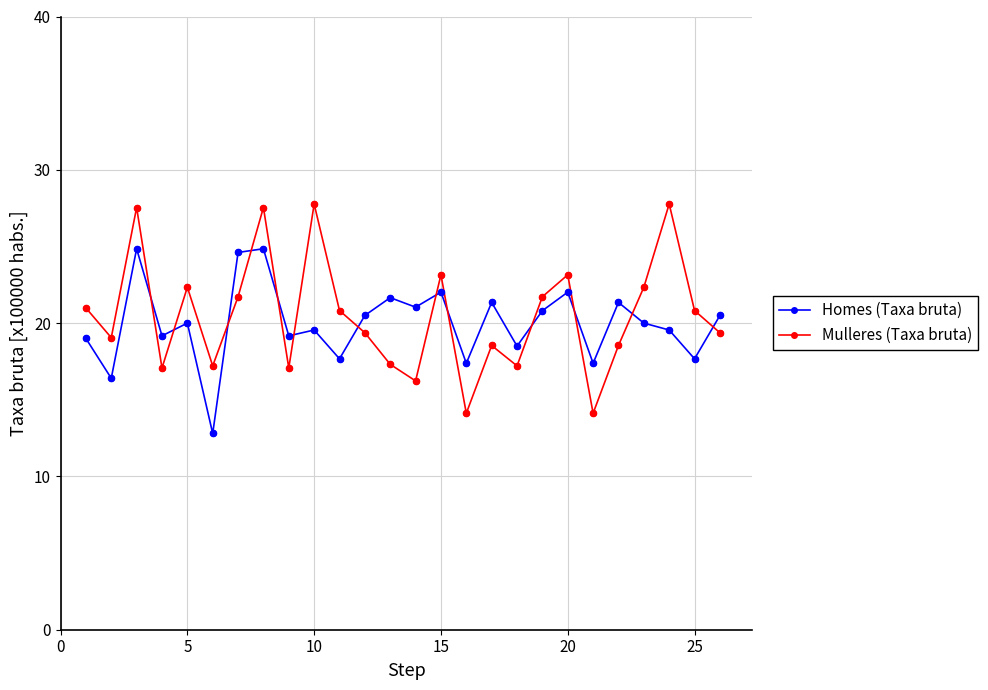

Which series has the largest range (max minus min)?

Mulleres (Taxa bruta)